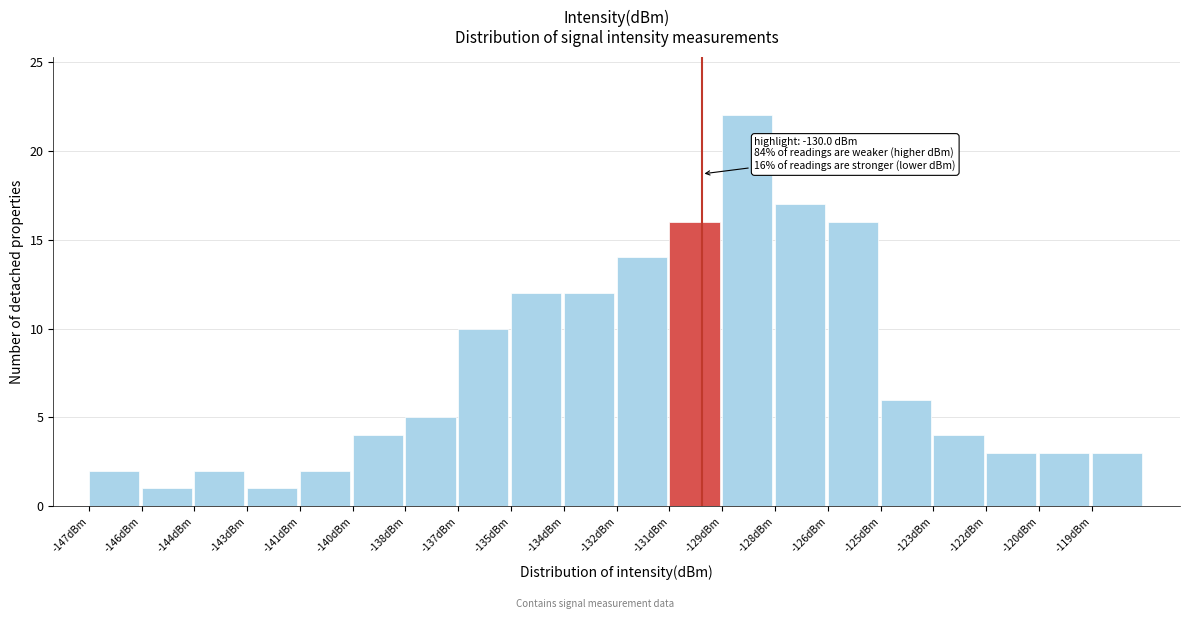

Reading left to right, extract all data points from this chart.

2	1	2	1	2	4	5	10	12	12	14	16	22	17	16	6	4	3	3	3